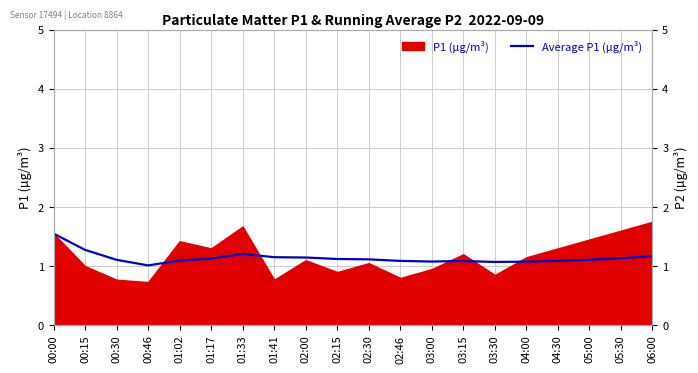

Which label corresponds to the smallest value in the chart?

00:46